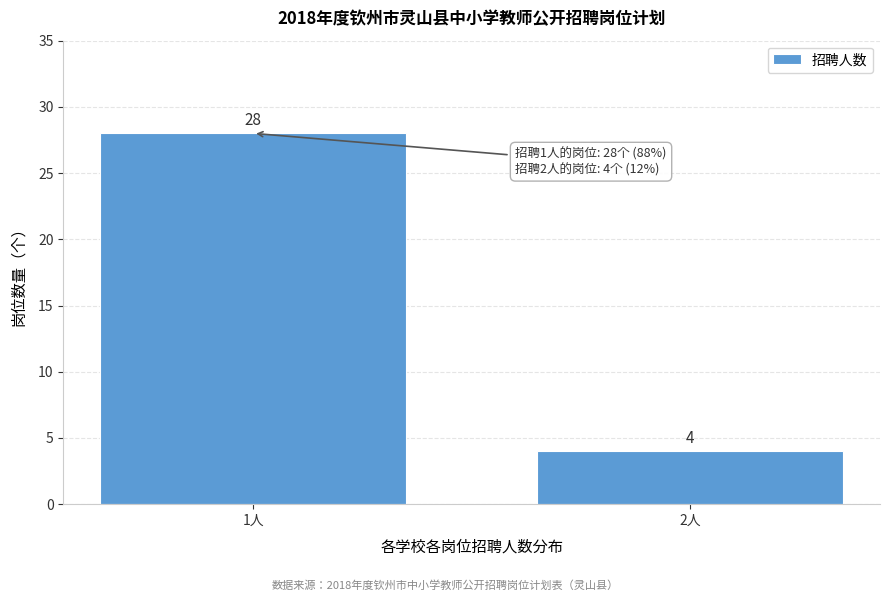

Reading right to left, list all the values displayed in this chart.

4	28